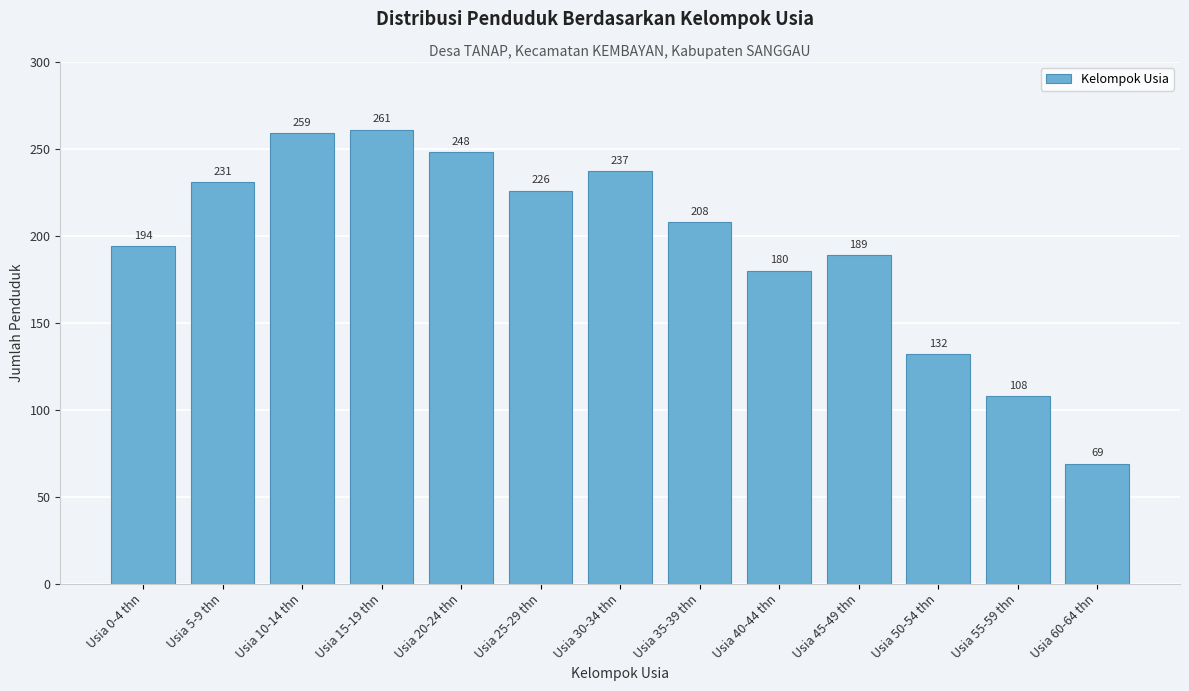

Reading right to left, list all the values displayed in this chart.

Usia 60-64 thn=69	Usia 55-59 thn=108	Usia 50-54 thn=132	Usia 45-49 thn=189	Usia 40-44 thn=180	Usia 35-39 thn=208	Usia 30-34 thn=237	Usia 25-29 thn=226	Usia 20-24 thn=248	Usia 15-19 thn=261	Usia 10-14 thn=259	Usia 5-9 thn=231	Usia 0-4 thn=194